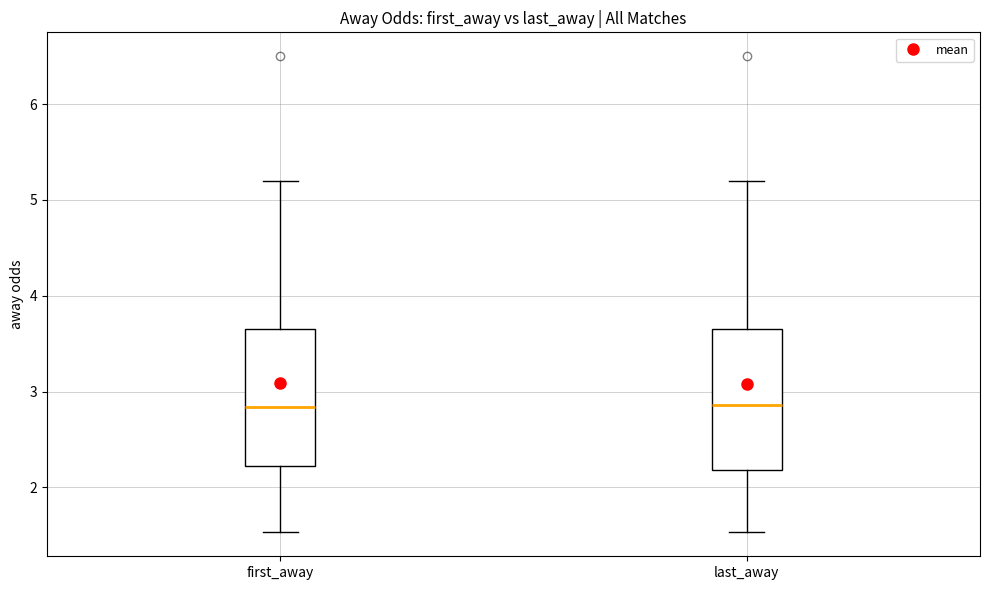

Reading left to right, read every box against the y-axis: the position of its median line, the range the box covers, and the ends of its whiskers. The values are not printed on the chart, so give them approximately, as read against the axis.

first_away: median 2.8, box 2.2 to 3.7, whiskers 1.5 to 5.2
last_away: median 2.9, box 2.2 to 3.7, whiskers 1.5 to 5.2